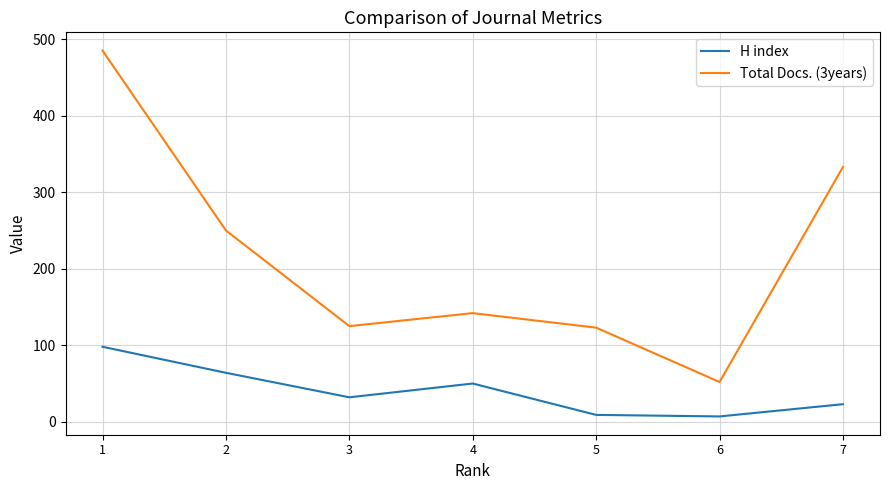

What is the greatest value displayed?

485